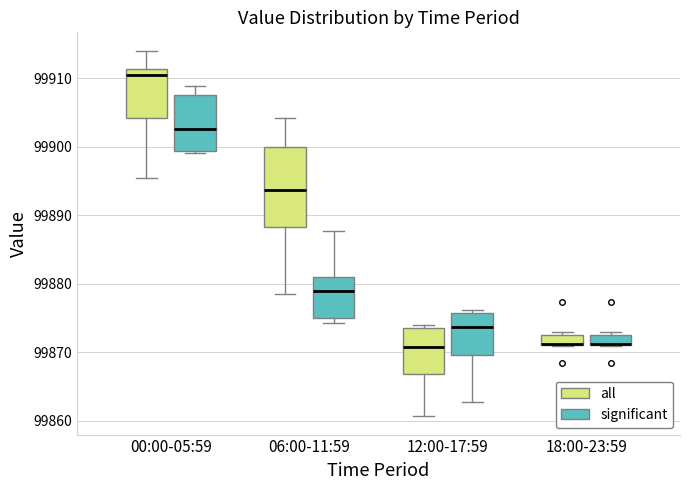

Which box is the tallest, from its lower edge to its upper edge?

06:00-11:59 (all)